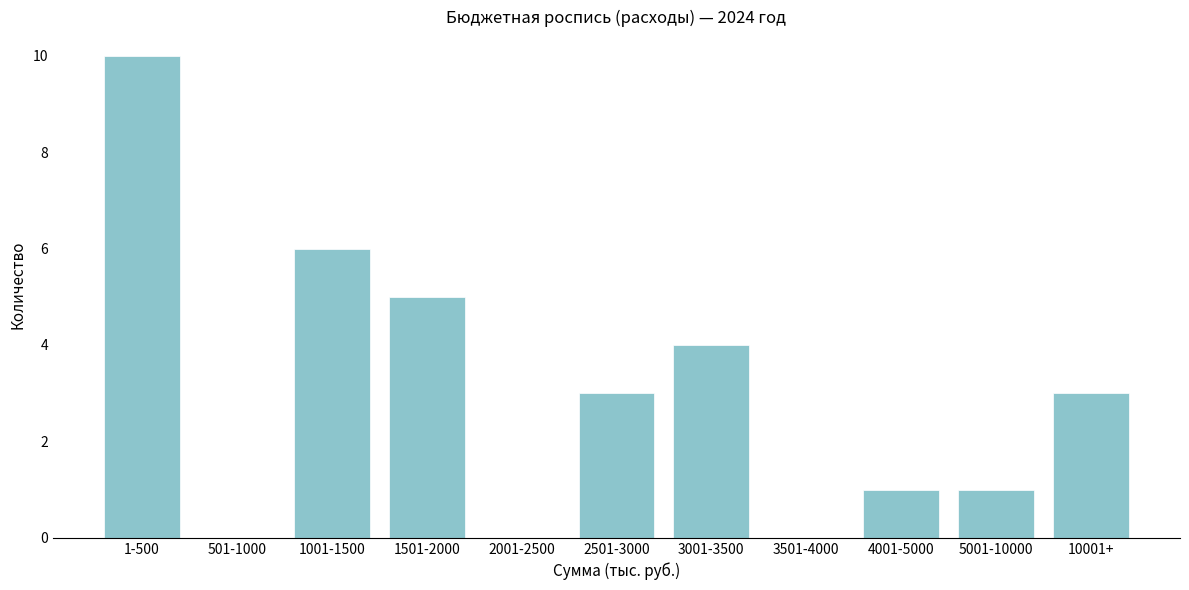

Reading left to right, transcribe all the data shown in this chart.

1-500=10	501-1000=0	1001-1500=6	1501-2000=5	2001-2500=0	2501-3000=3	3001-3500=4	3501-4000=0	4001-5000=1	5001-10000=1	10001+=3